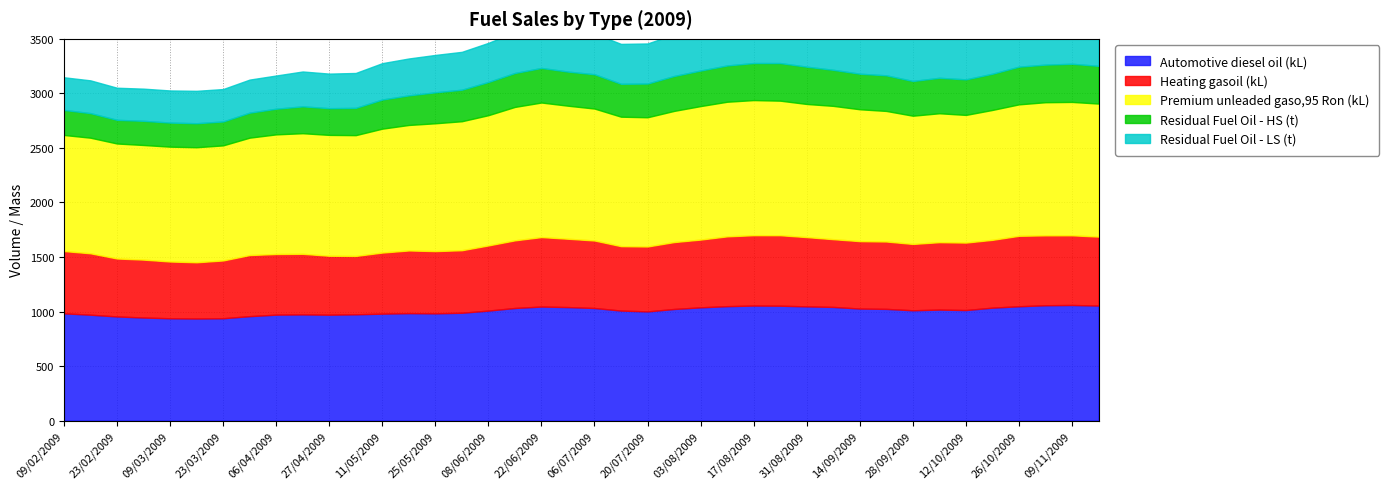

List the series in order of their peak value, highest first.

Premium unleaded gaso,95 Ron (kL), Automotive diesel oil (kL), Heating gasoil (kL), Residual Fuel Oil - LS (t), Residual Fuel Oil - HS (t)